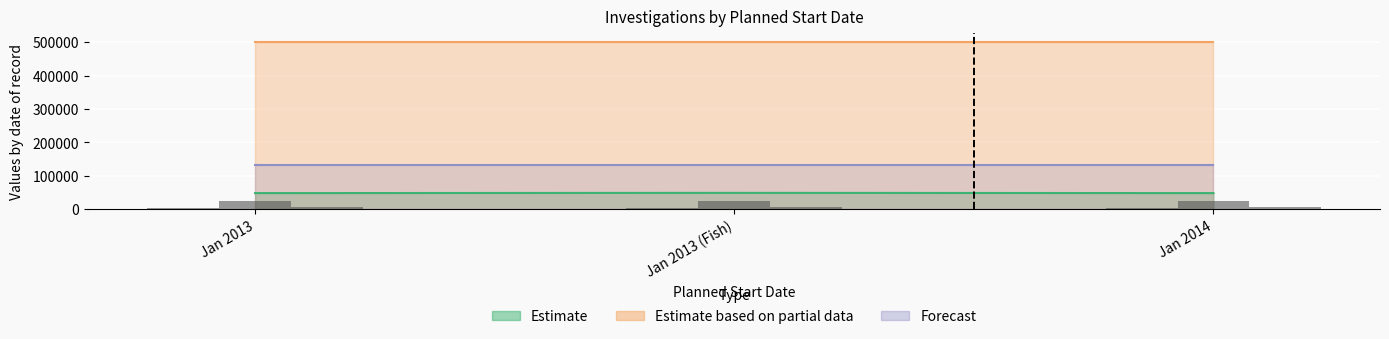

Rank the categories by Estimate value from lowest to highest.

2013-01-01, 2014-01-01, 2013-01-01